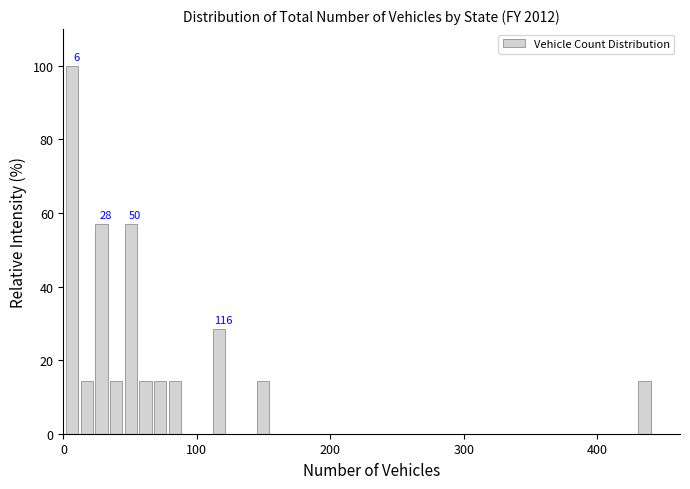

Read against the x-axis, roughly where is the centre of the tallest bar?

10